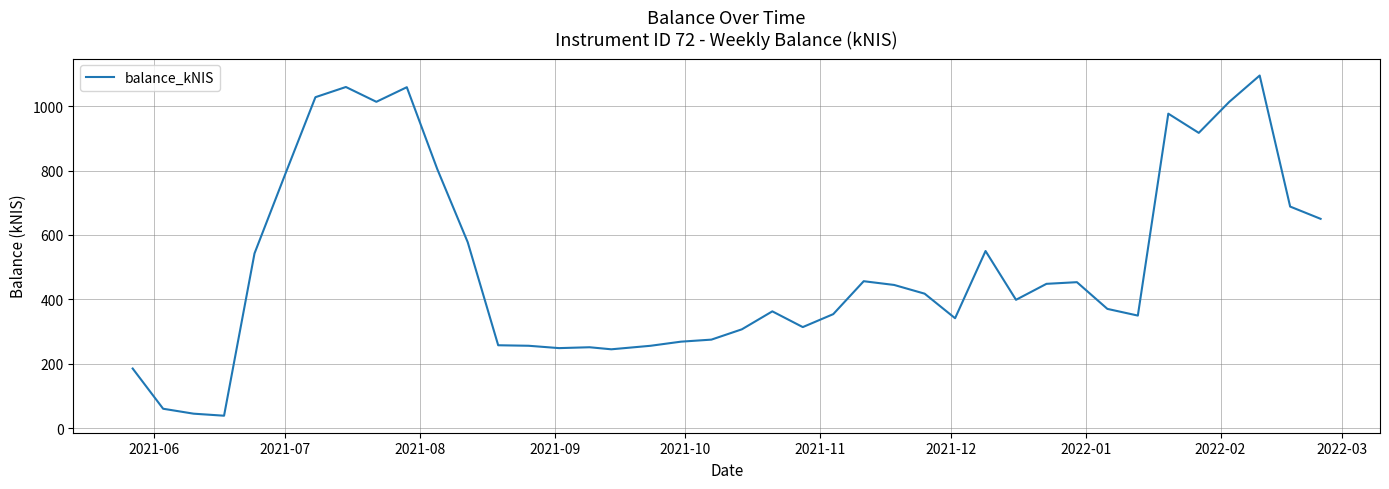

What is the average value?

504.1